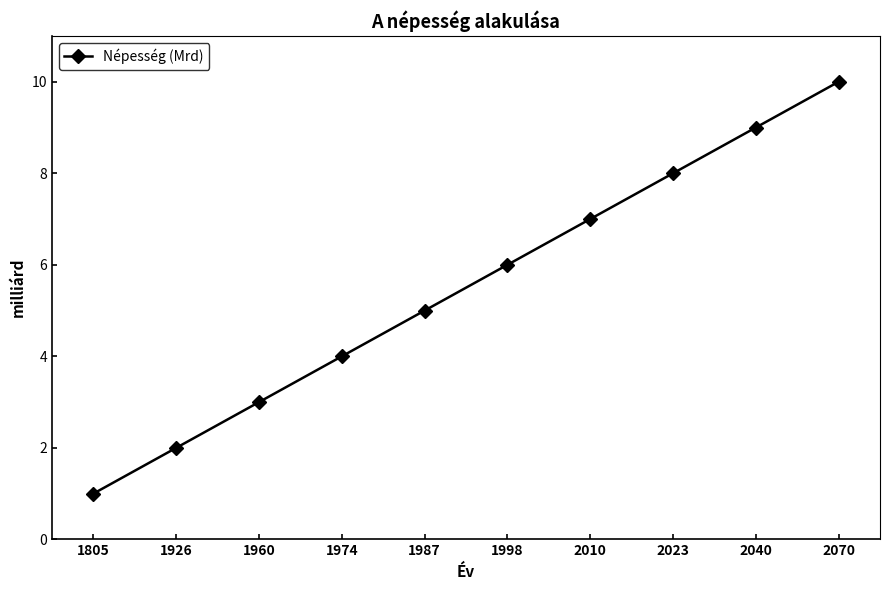

Count the number of categories in the chart.

10